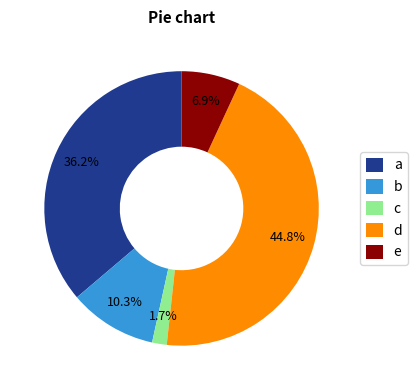

Combined, what portion of the pie is d and b?

55.2%